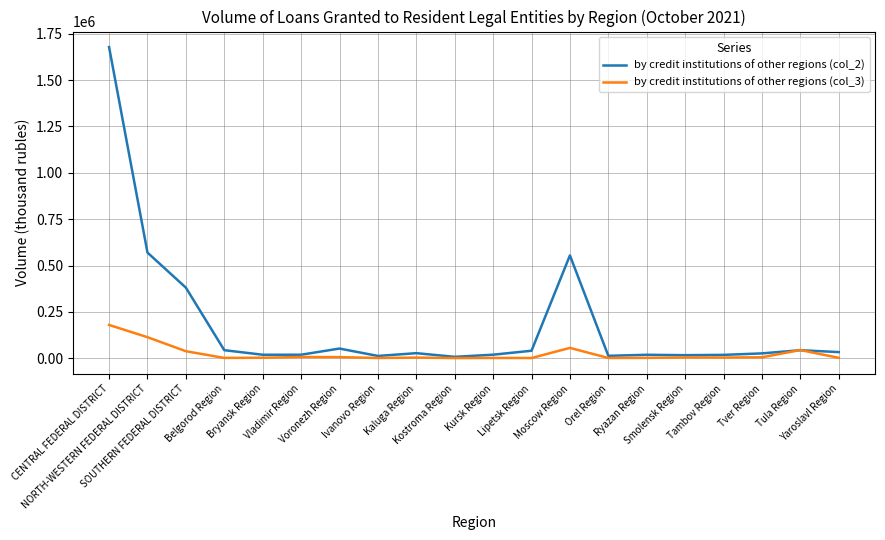

At which label does by credit institutions of other regions (col_2) first exceed 27716?

CENTRAL FEDERAL DISTRICT